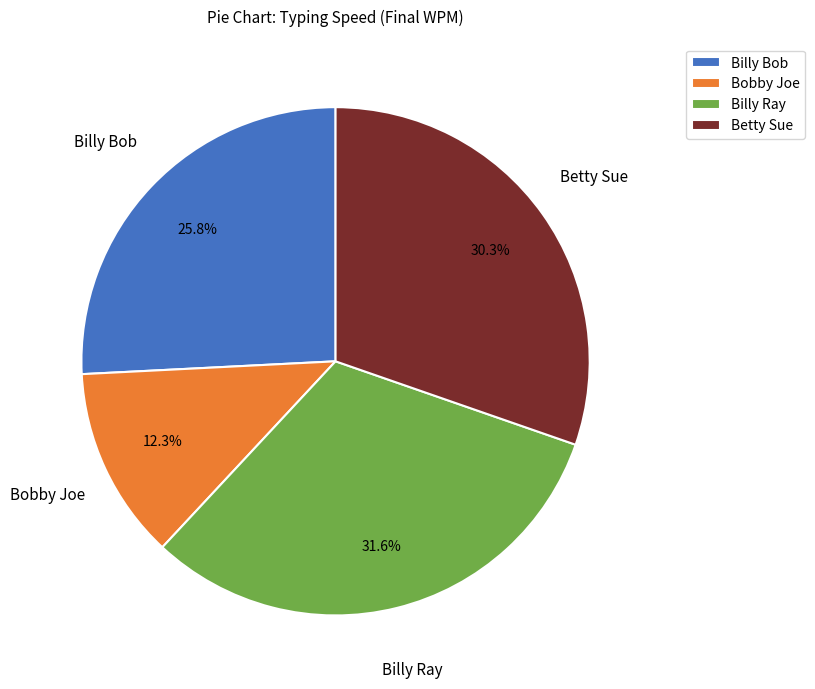

Is there any slice that represents more than half of the pie?

No